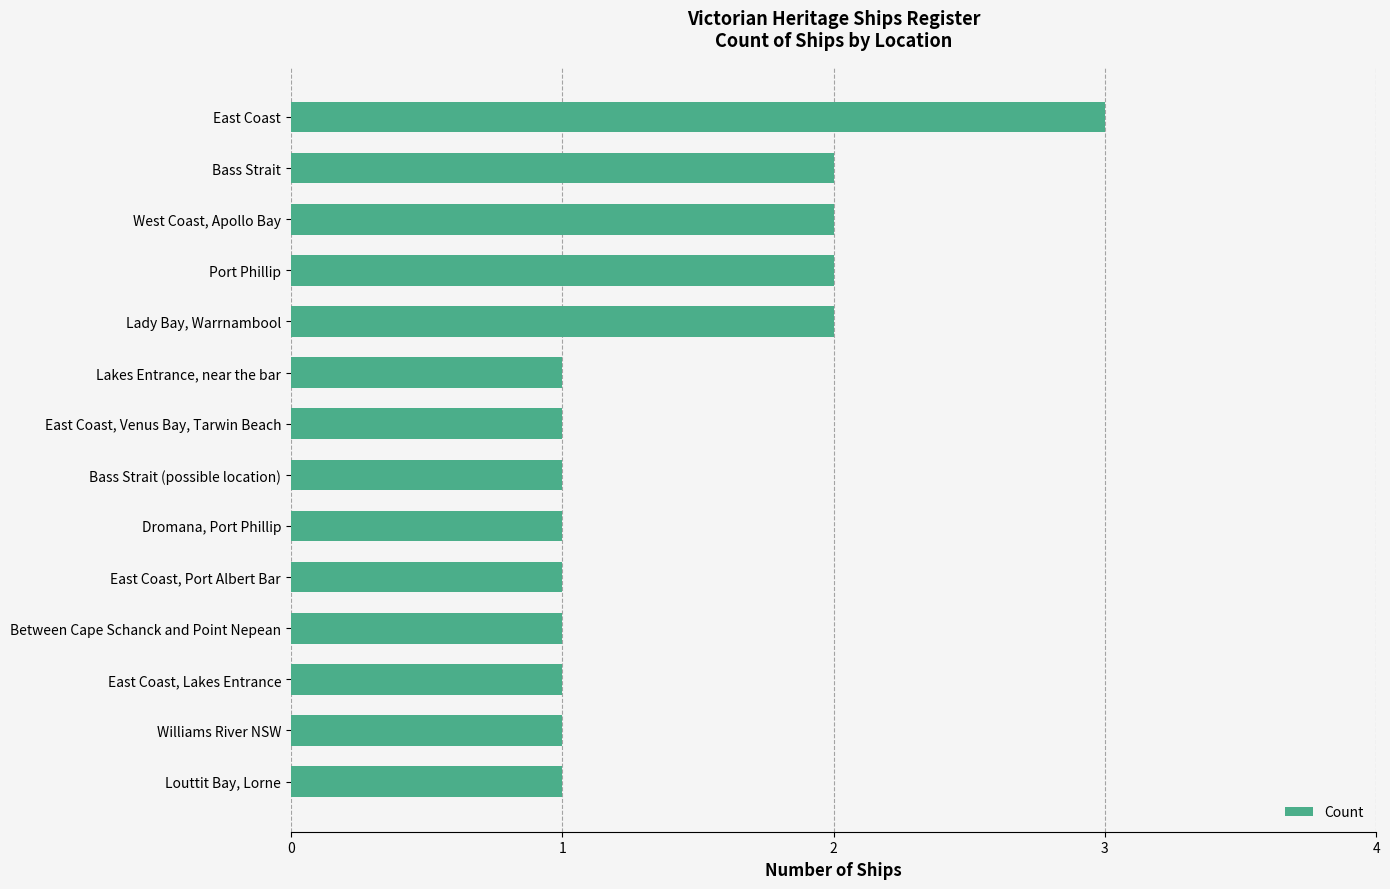

What is the greatest value displayed?

3